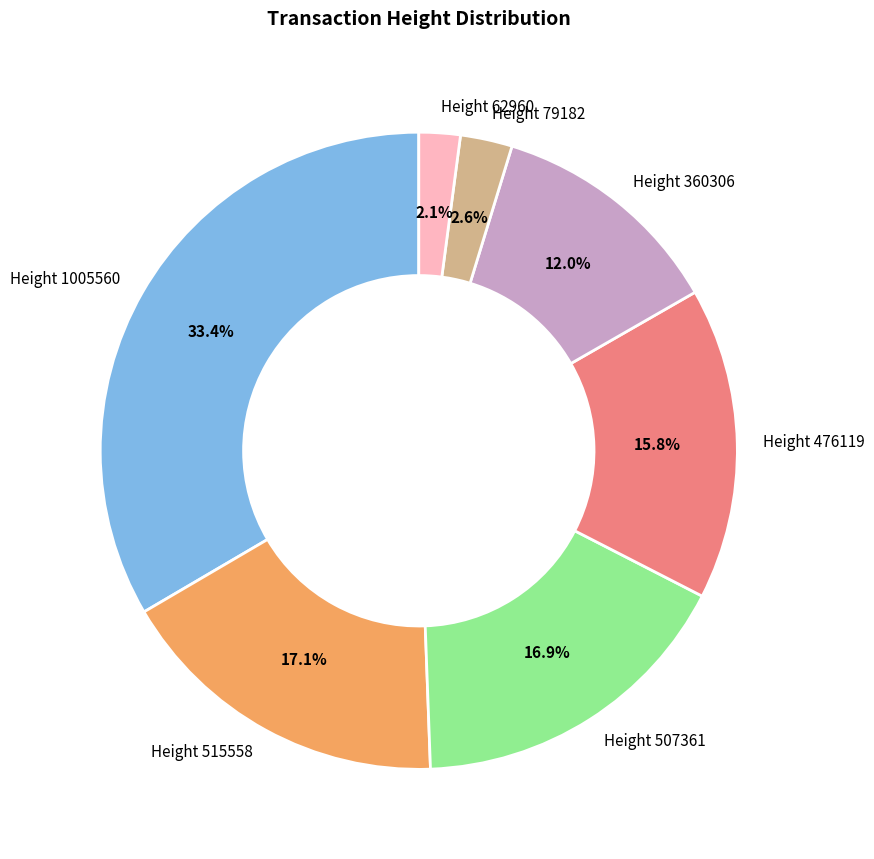

What is the smallest slice in the pie chart?

Height 62960